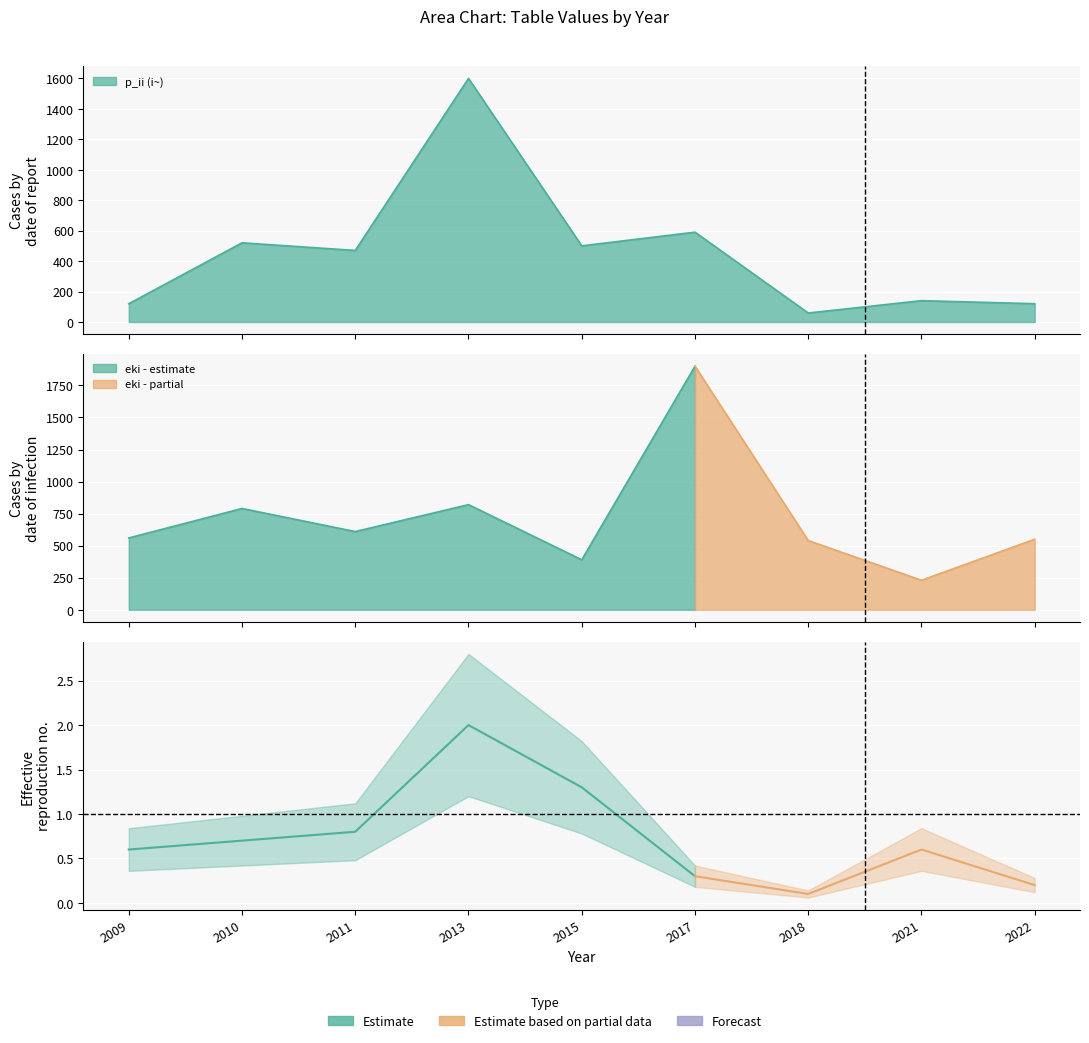

What is the difference between the P_speed values at 2021 and 2017?

0.3